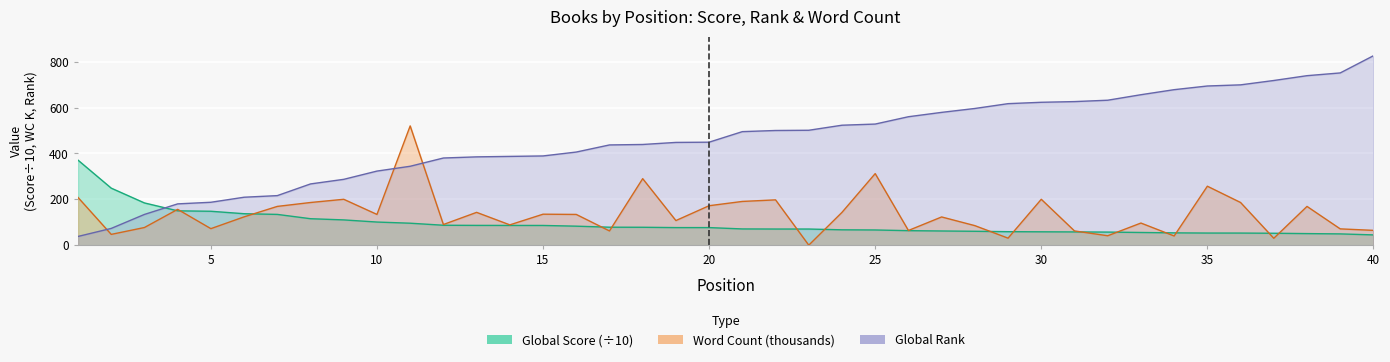

Where is Global Score nearest to the value 207?

3